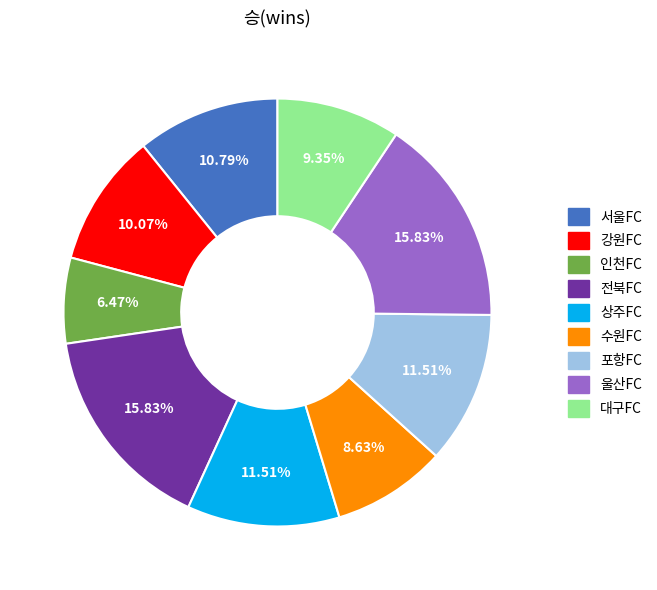

How much of the chart is everything except 포항FC?

88.5%